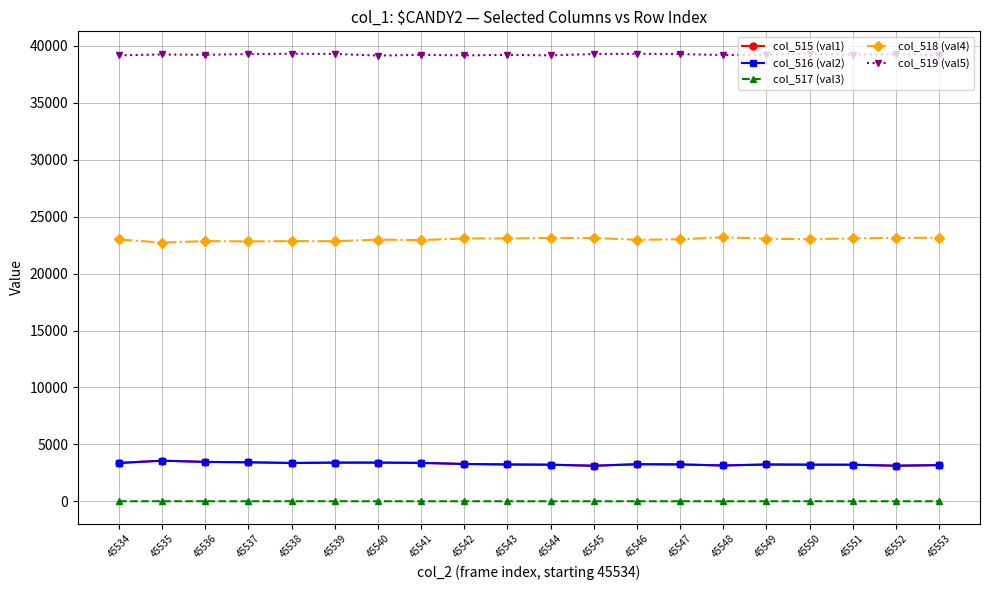

Which series has the largest total across all categories?

col_519 (val5)